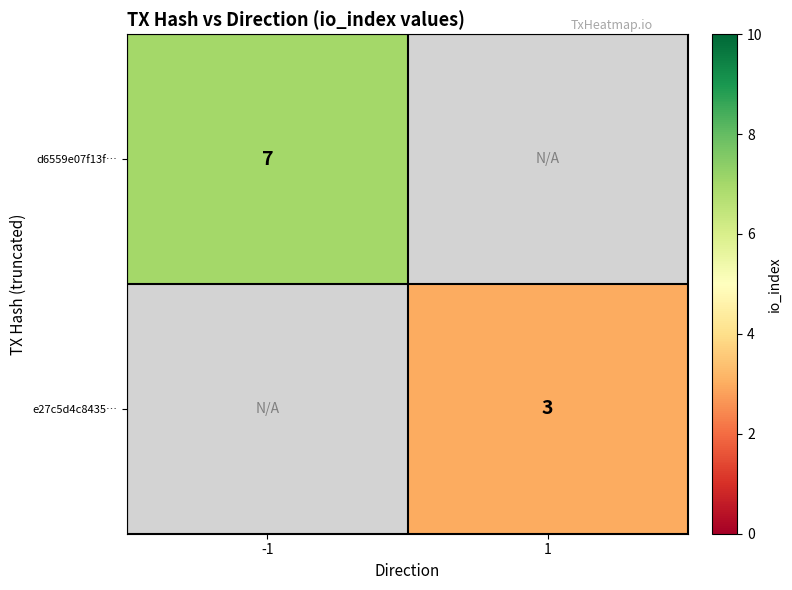

Is the value of d6559e07f13f… at -1 greater than the value of e27c5d4c8435… at 1?

Yes